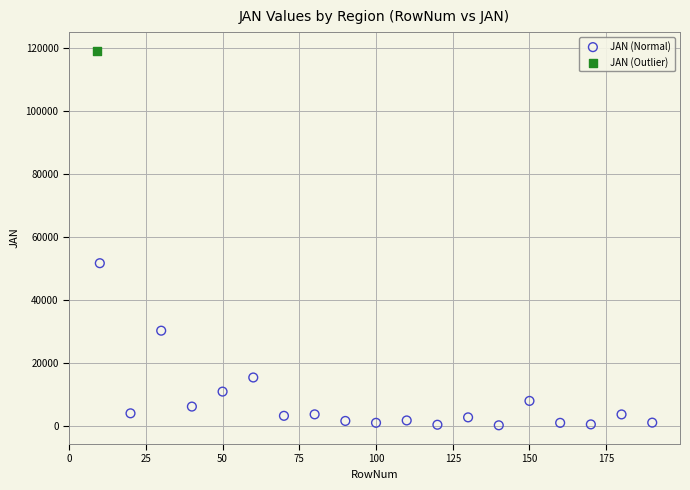

What are all the series names shown in the legend?

JAN (Normal), JAN (Outlier)